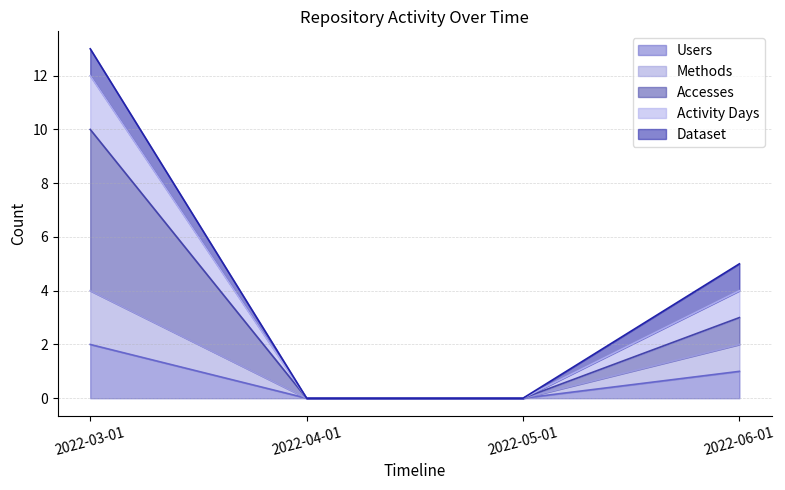

Which has a higher value, 2022-03-01 or 2022-04-01?

2022-03-01